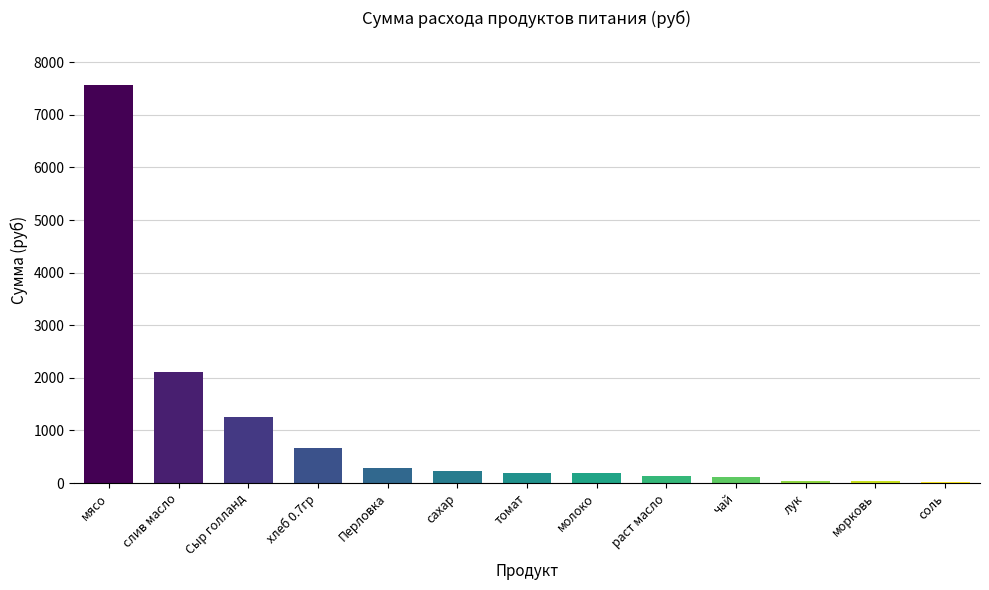

What is the approximate value at Сыр голланд?

1248.0